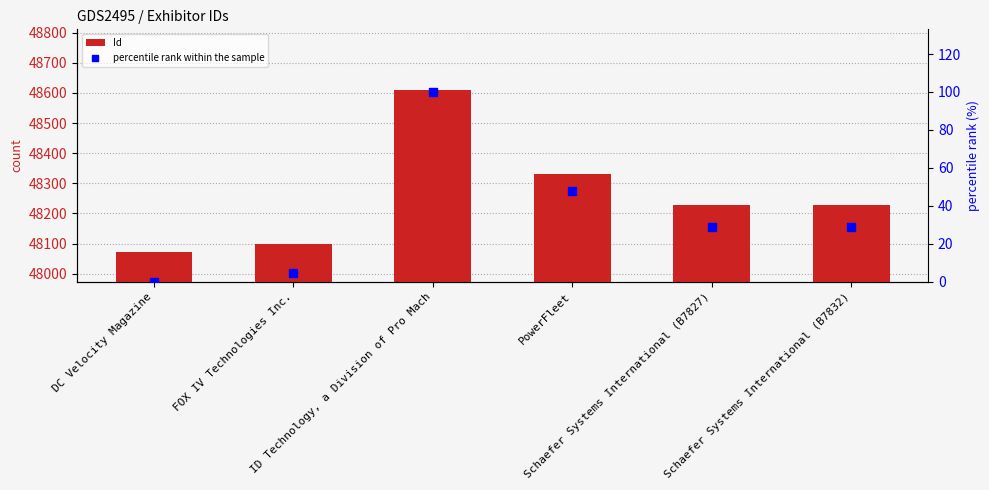

At how many categories does at least one series exceed 9727?

6